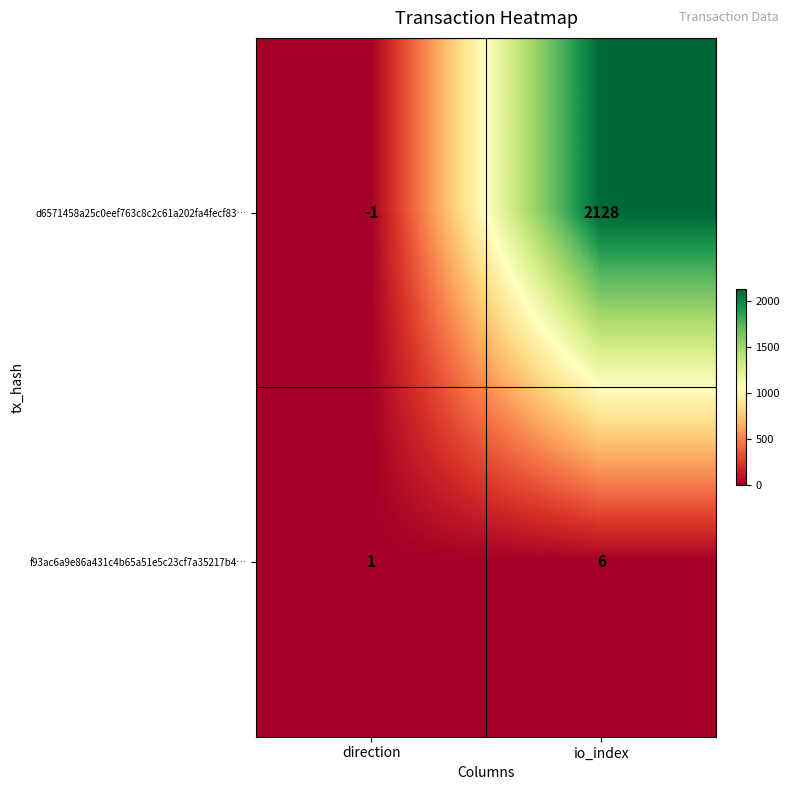

The d6571458a25c0eef763c8c2c61a202fa4fecf83… series shows 3686 at io_index. True or false?

False